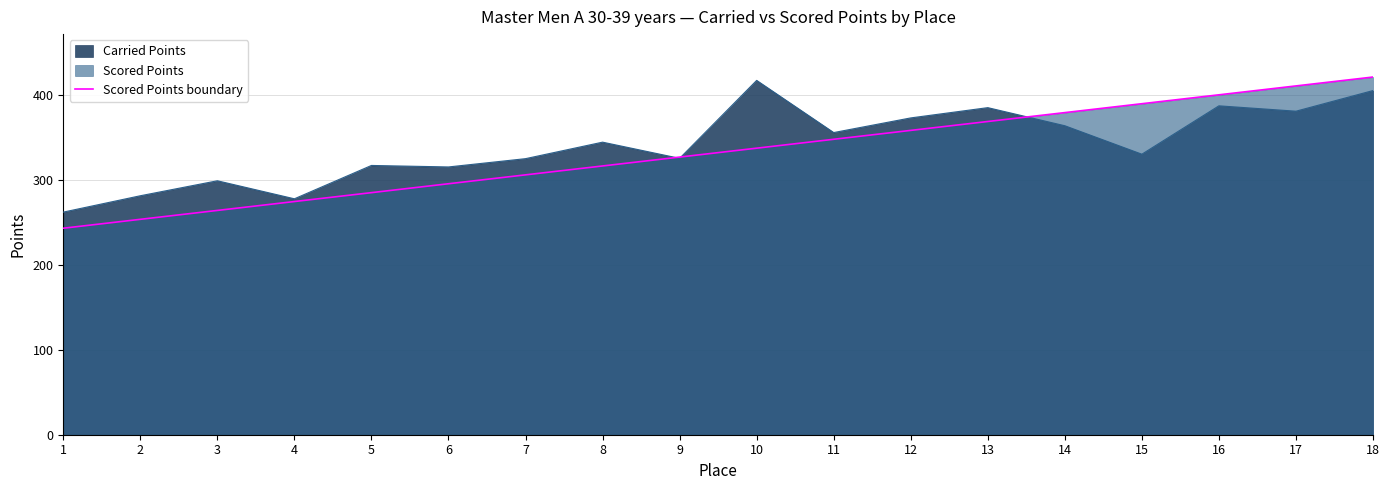

List the labels in order of Scored Points boundary value, largest first.

18, 17, 16, 15, 14, 13, 12, 11, 10, 9, 8, 7, 6, 5, 4, 3, 2, 1